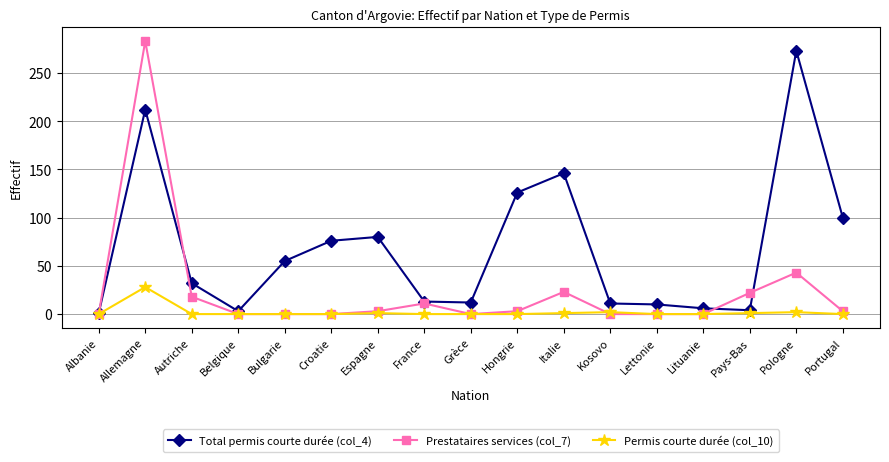

Is this an area chart (filled region under the line)?

No